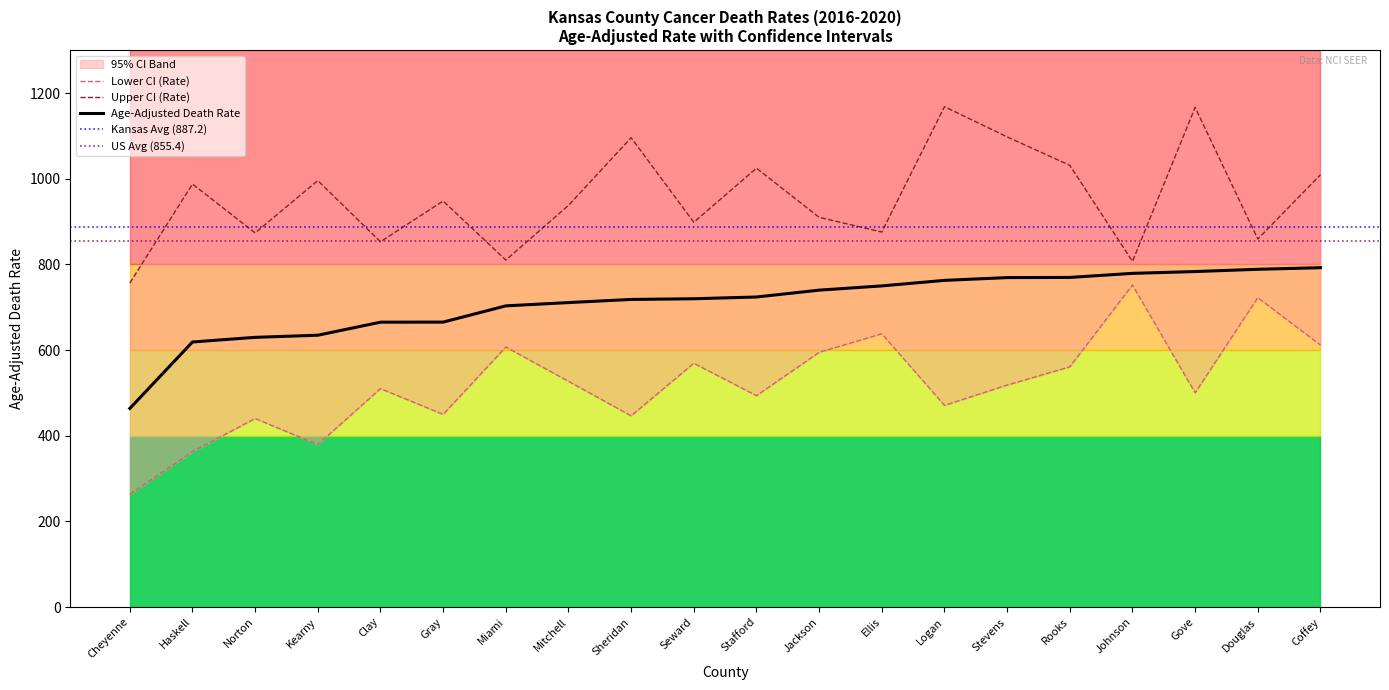

Rank the series by their average value, from highest to lowest.

Upper CI (Rate), Age-Adjusted Death Rate, Lower CI (Rate)